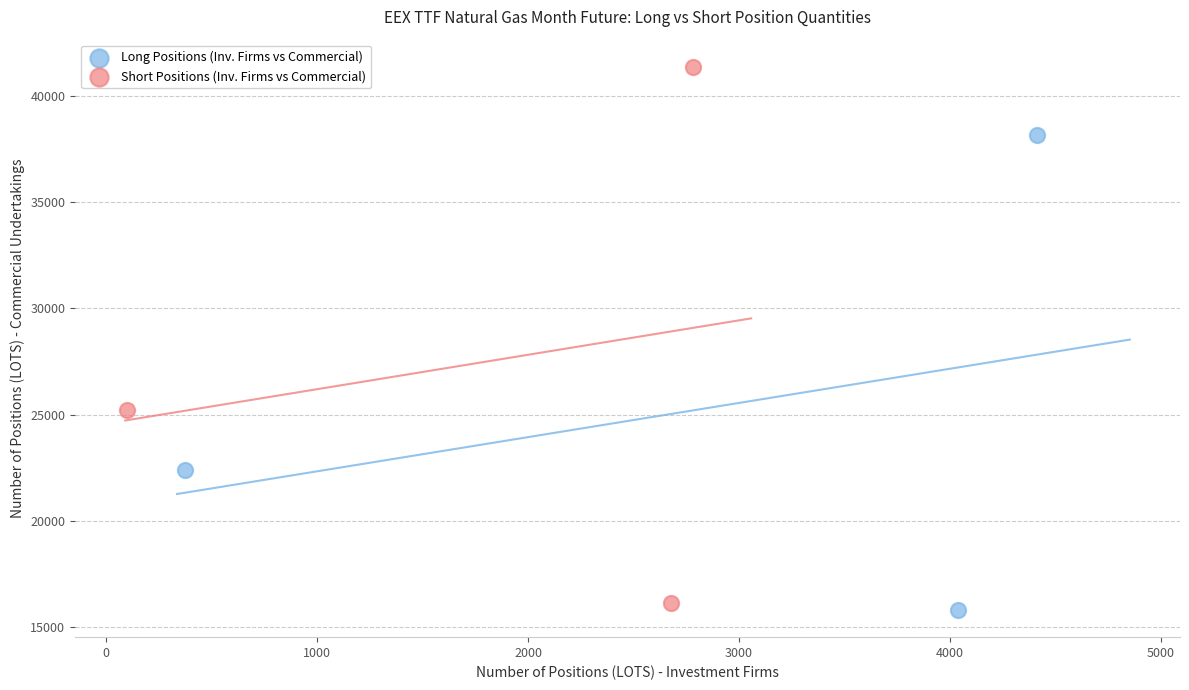

Which series has the largest Y range (max minus min)?

Short Positions (Inv. Firms vs Commercial)